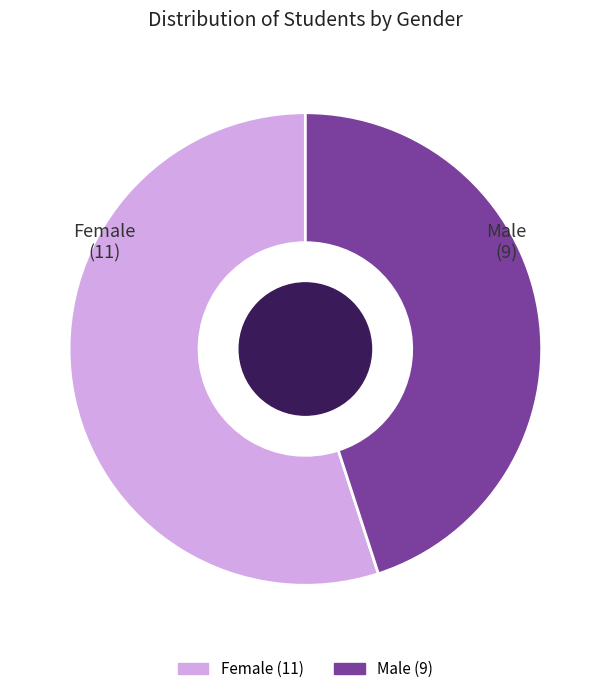

True or false: Female accounts for 55% of the total.

True